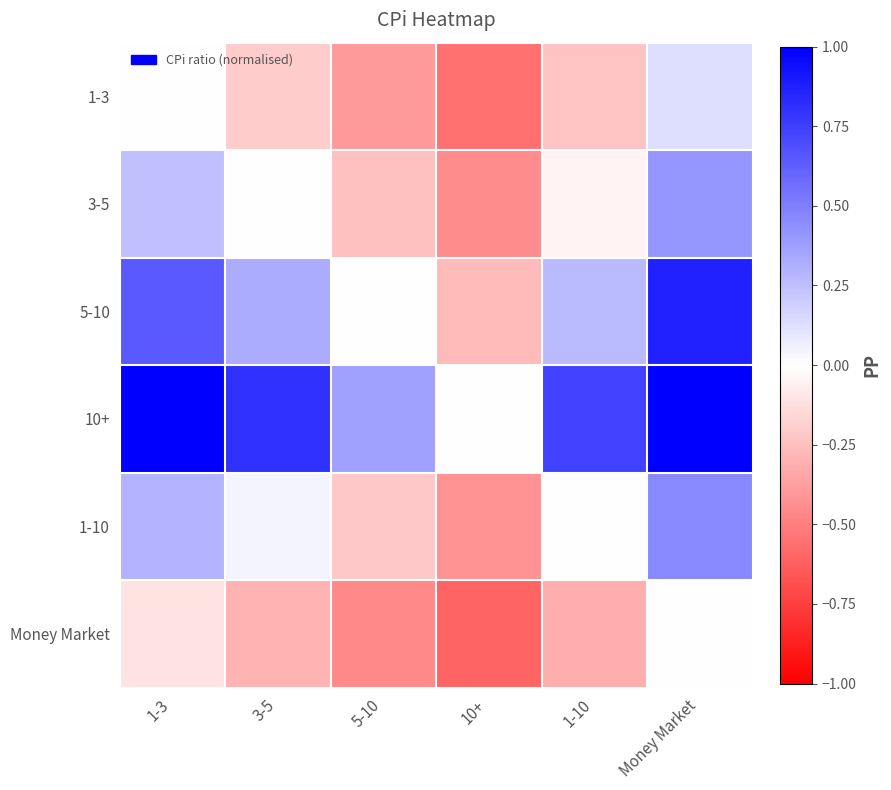

Reading right to left, list all the values displayed in this chart.

1-3: Money Market=0.1	1-10=-0.2	10+=-0.6	5-10=-0.4	3-5=-0.2	1-3=0.0
3-5: Money Market=0.4	1-10=-0.0	10+=-0.4	5-10=-0.2	3-5=0.0	1-3=0.2
5-10: Money Market=0.9	1-10=0.3	10+=-0.3	5-10=0.0	3-5=0.3	1-3=0.6
10+: Money Market=1.0	1-10=0.7	10+=0.0	5-10=0.4	3-5=0.8	1-3=1.0
1-10: Money Market=0.5	1-10=0.0	10+=-0.4	5-10=-0.2	3-5=0.0	1-3=0.3
Money Market: Money Market=0.0	1-10=-0.3	10+=-0.6	5-10=-0.5	3-5=-0.3	1-3=-0.1